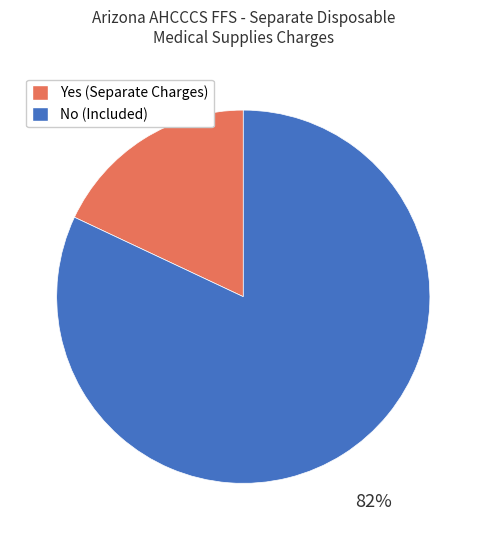

Approximately how many times larger is the value at No compared to Yes?

4.6